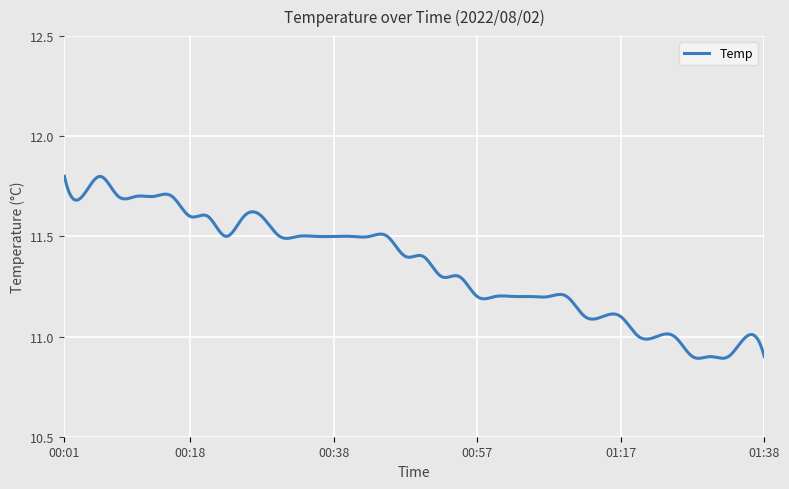

What is the difference between the maximum and minimum values?

0.9